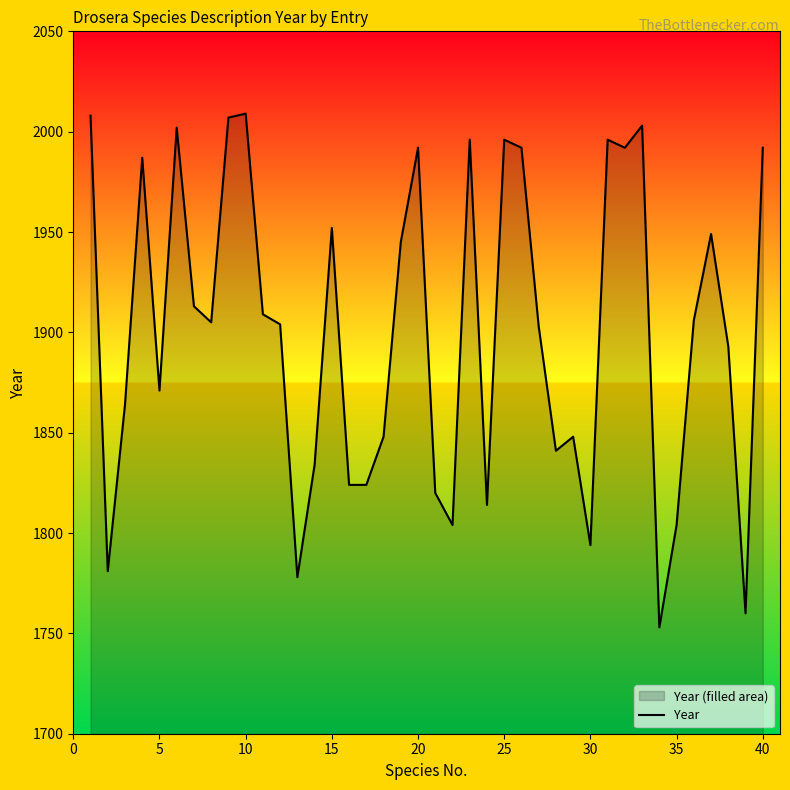

What is the maximum value shown in the chart?

2009